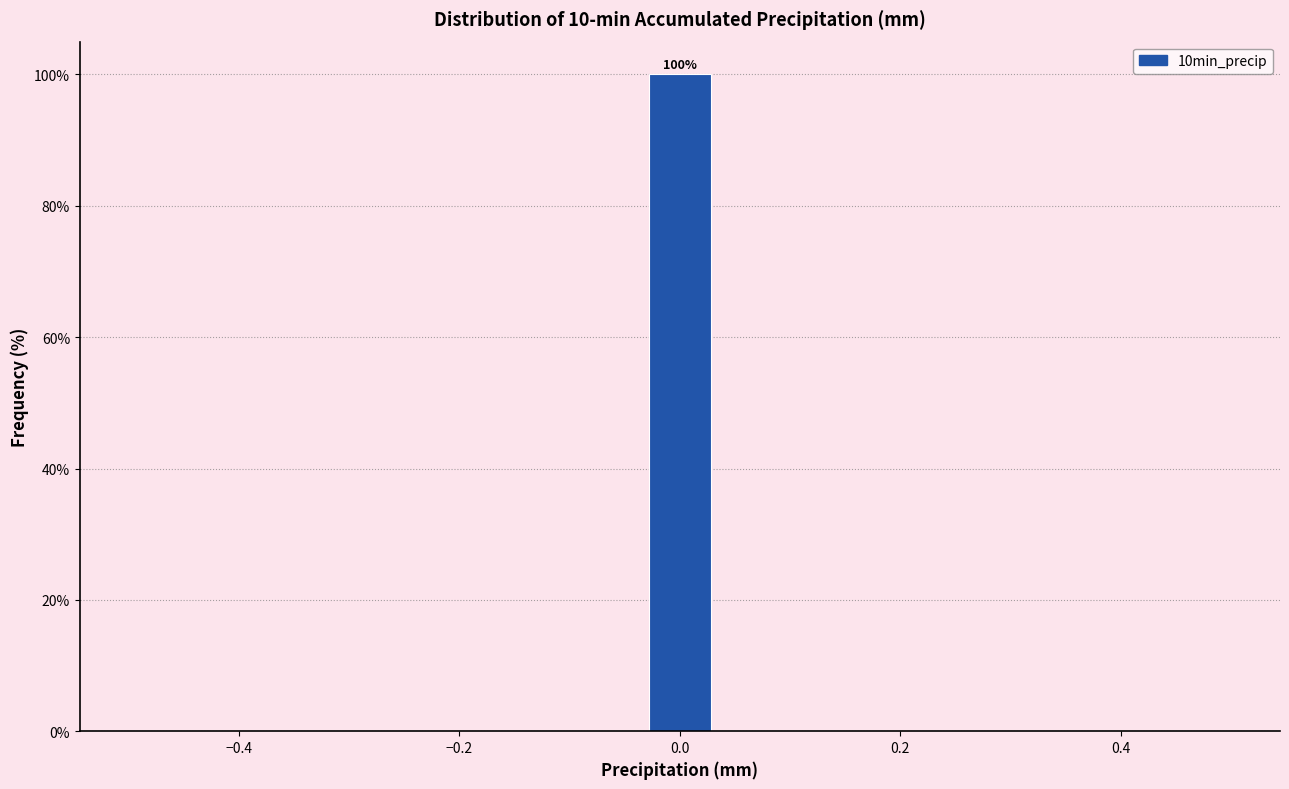

Around what value on the x-axis is the tallest bar? Give the approximate position of its centre, as read against the axis.

0.00